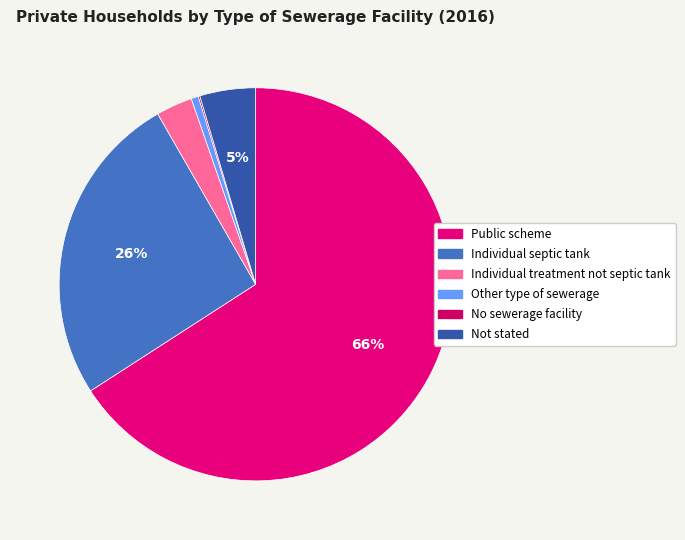

True or false: Individual septic tank accounts for 13% of the total.

False